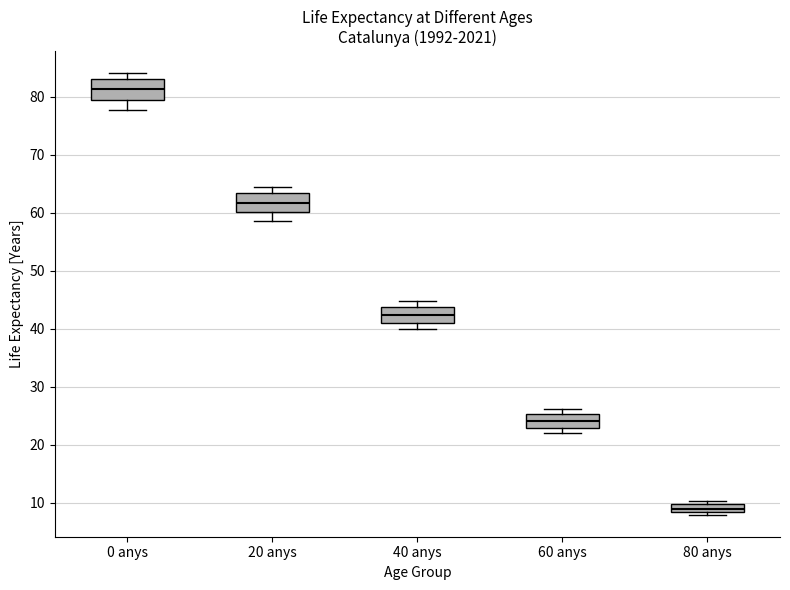

Where does the median line of the box for 0 anys sit on the y-axis? The values are not printed on the chart, so give them approximately, as read against the axis.

81